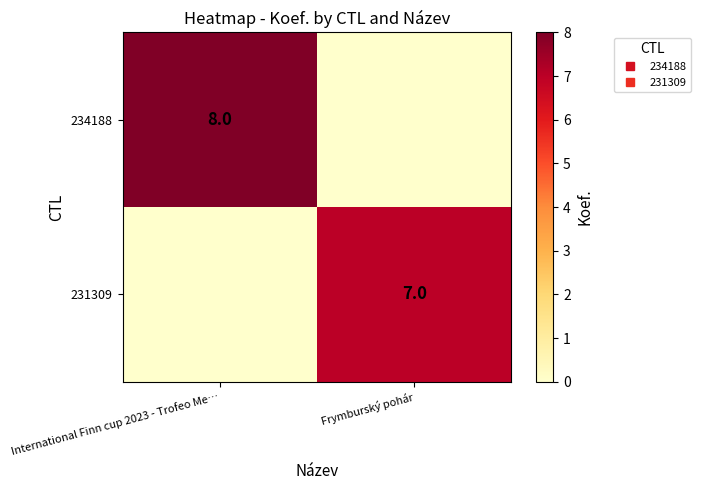

Is it true that 234188 equals 8 at International Finn cup 2023 - Trofeo Me…?

True